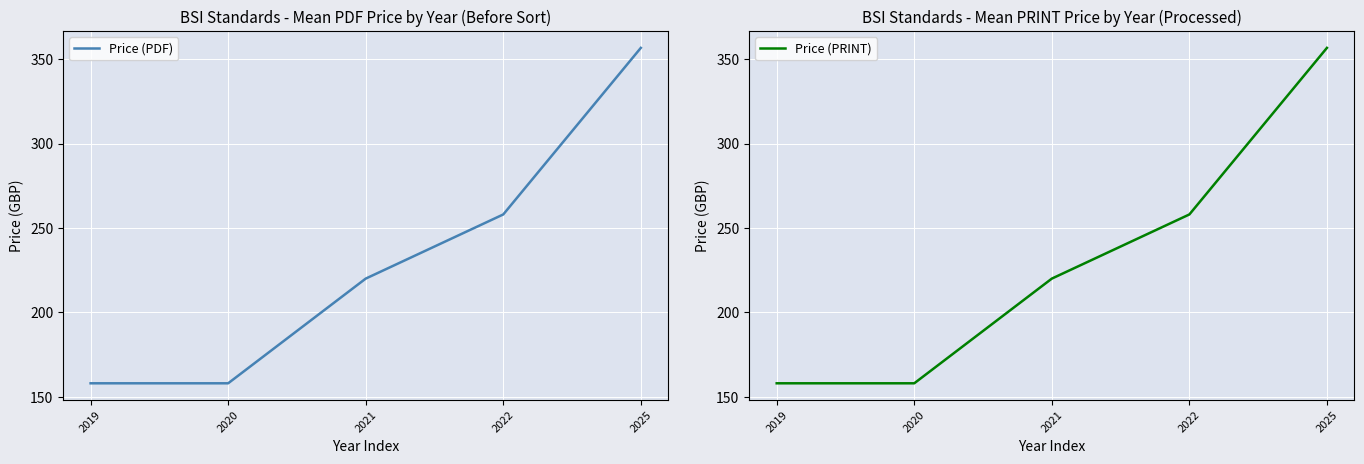

List the labels in order of Price (PDF) value, largest first.

2025, 2022, 2021, 2019, 2020